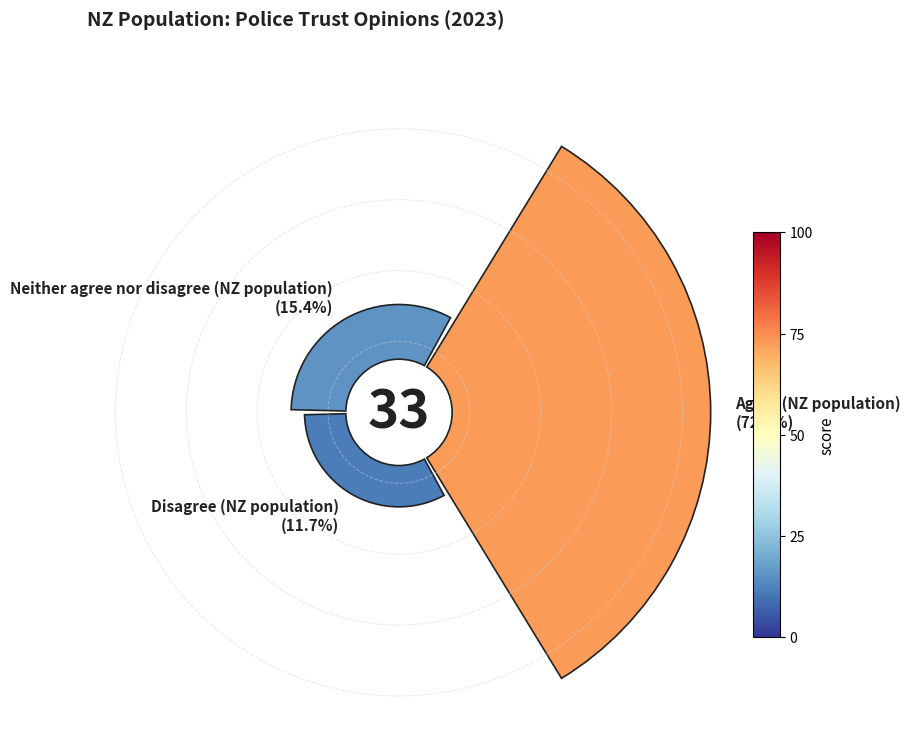

Which category has the smallest portion of the pie?

Disagree (NZ population)